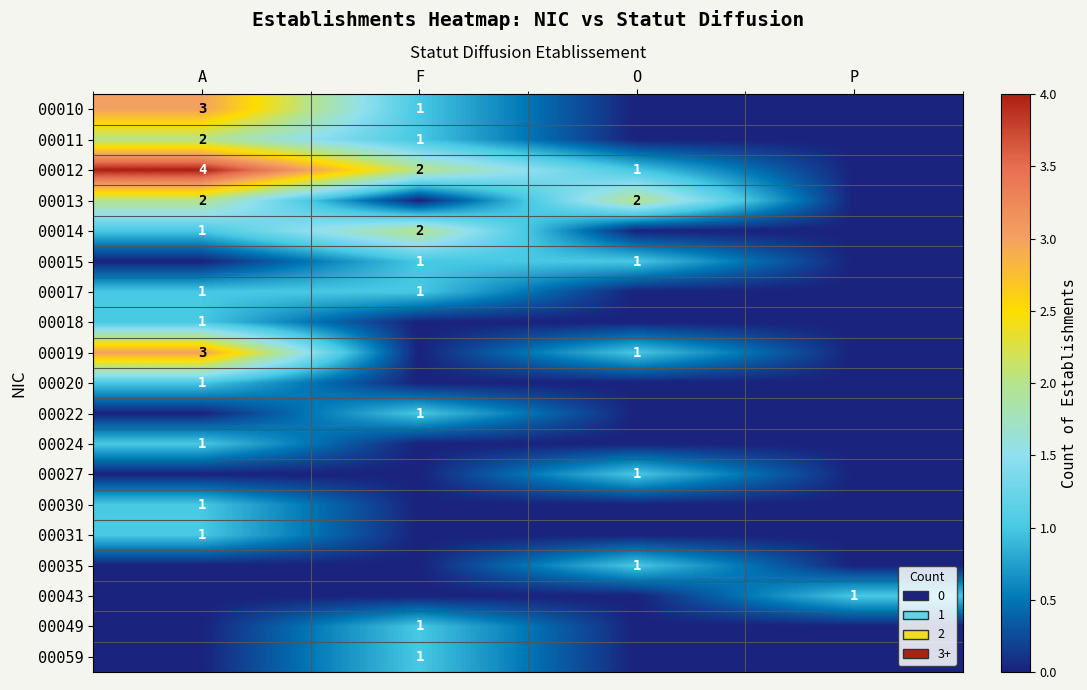

Is the value of 00014 at F greater than the value of 00024 at A?

Yes